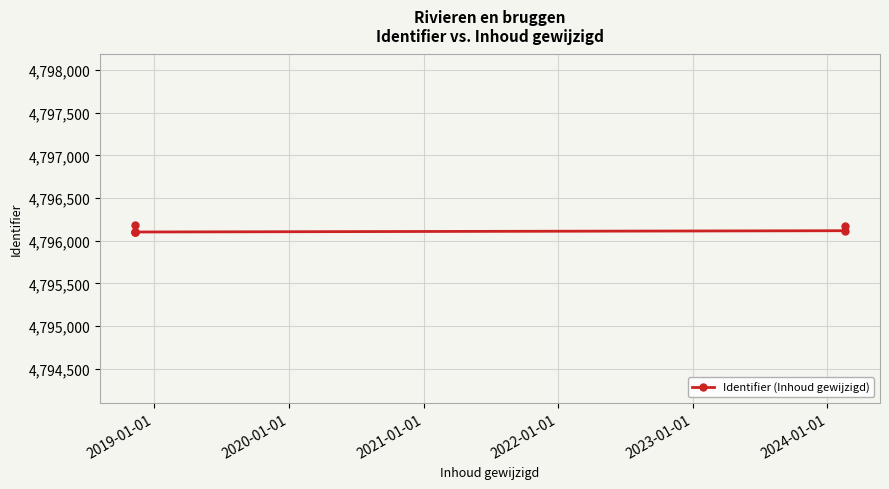

Count the number of values greater than 4796118.

2